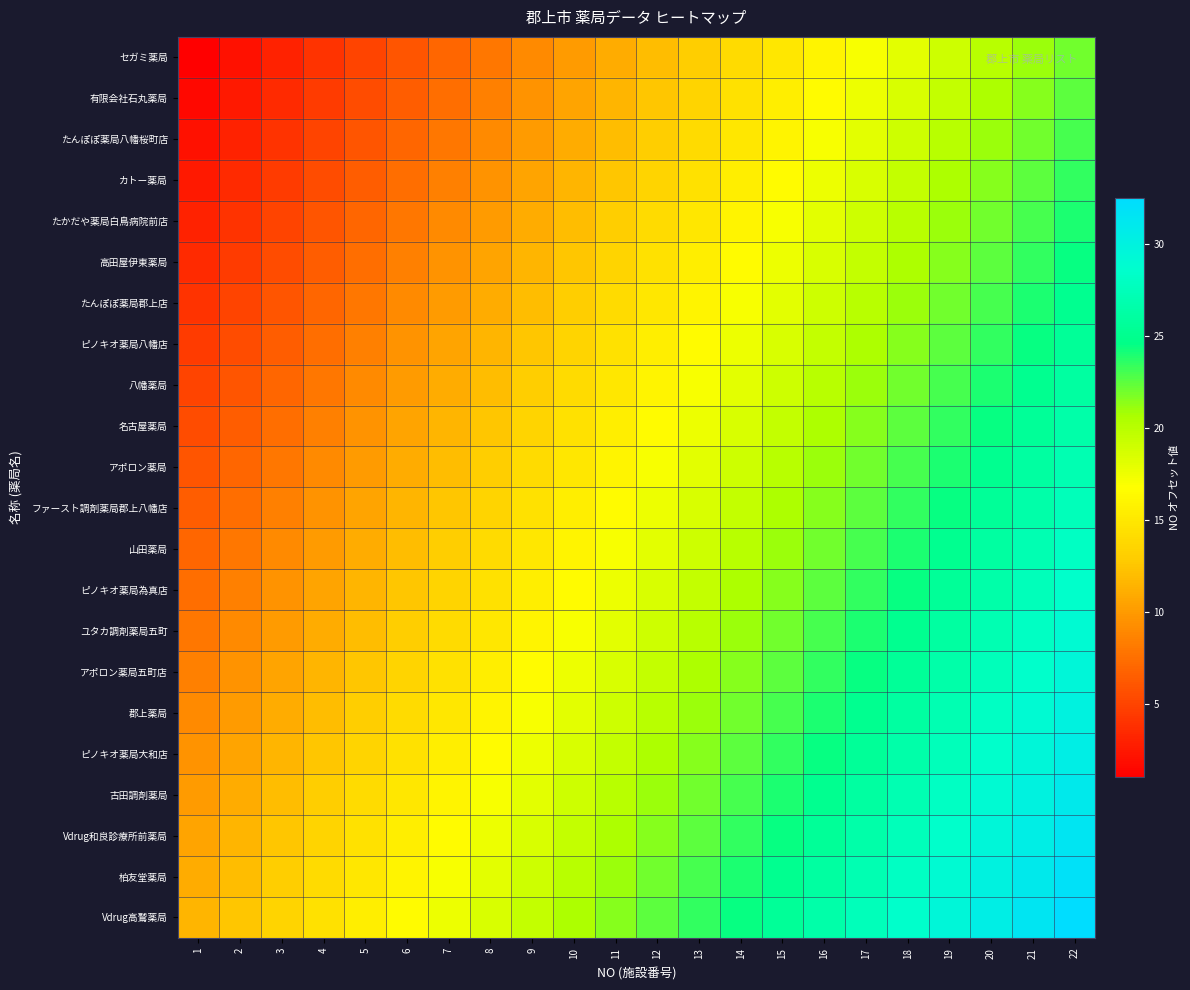

Which has a higher value, 21 or 13?

21